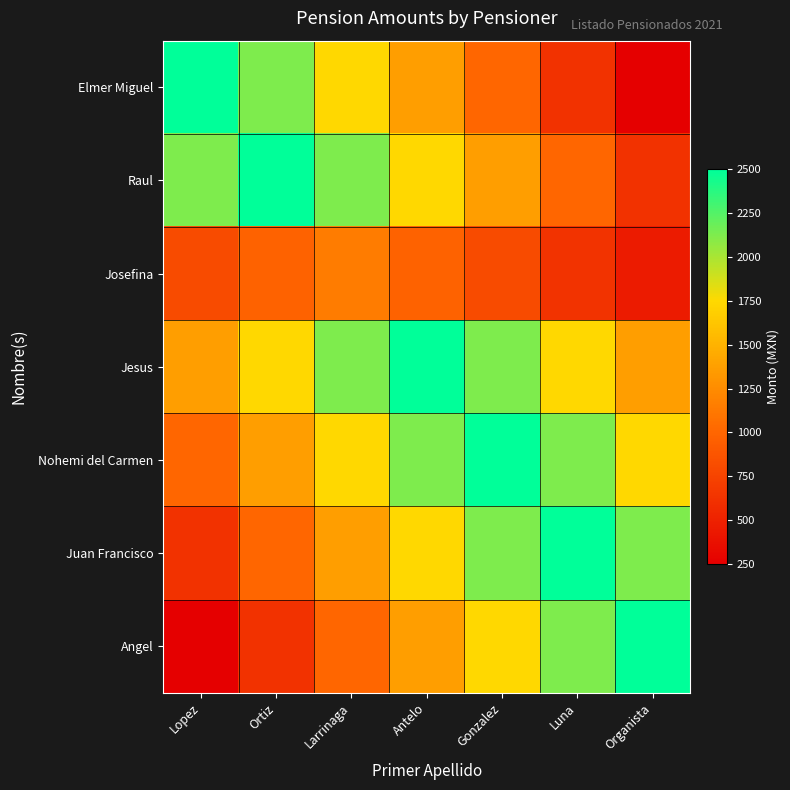

Reading left to right, what are all the values shown in this chart?

Elmer Miguel: Lopez=2500.0	Ortiz=2125.0	Larrinaga=1750.0	Antelo=1375.0	Gonzalez=1000.0	Luna=625.0	Organista=250.0
Raul: Lopez=2125.0	Ortiz=2500.0	Larrinaga=2125.0	Antelo=1750.0	Gonzalez=1375.0	Luna=1000.0	Organista=625.0
Josefina: Lopez=805.0	Ortiz=977.5	Larrinaga=1150.0	Antelo=977.5	Gonzalez=805.0	Luna=632.5	Organista=460.0
Jesus: Lopez=1375.0	Ortiz=1750.0	Larrinaga=2125.0	Antelo=2500.0	Gonzalez=2125.0	Luna=1750.0	Organista=1375.0
Nohemi del Carmen: Lopez=1000.0	Ortiz=1375.0	Larrinaga=1750.0	Antelo=2125.0	Gonzalez=2500.0	Luna=2125.0	Organista=1750.0
Juan Francisco: Lopez=625.0	Ortiz=1000.0	Larrinaga=1375.0	Antelo=1750.0	Gonzalez=2125.0	Luna=2500.0	Organista=2125.0
Angel: Lopez=250.0	Ortiz=625.0	Larrinaga=1000.0	Antelo=1375.0	Gonzalez=1750.0	Luna=2125.0	Organista=2500.0